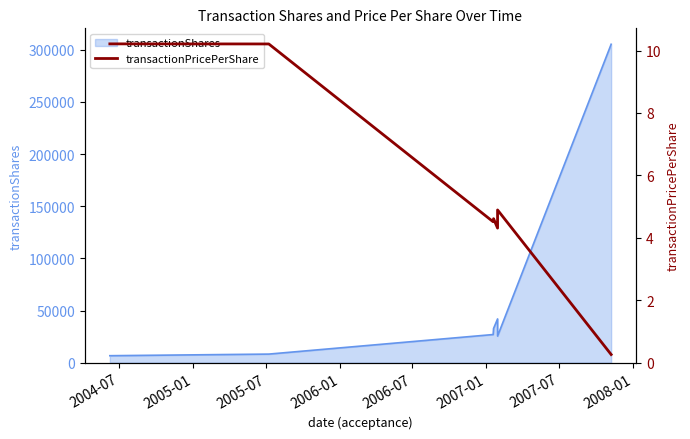

Does the chart display data point markers on the line(s)?

No